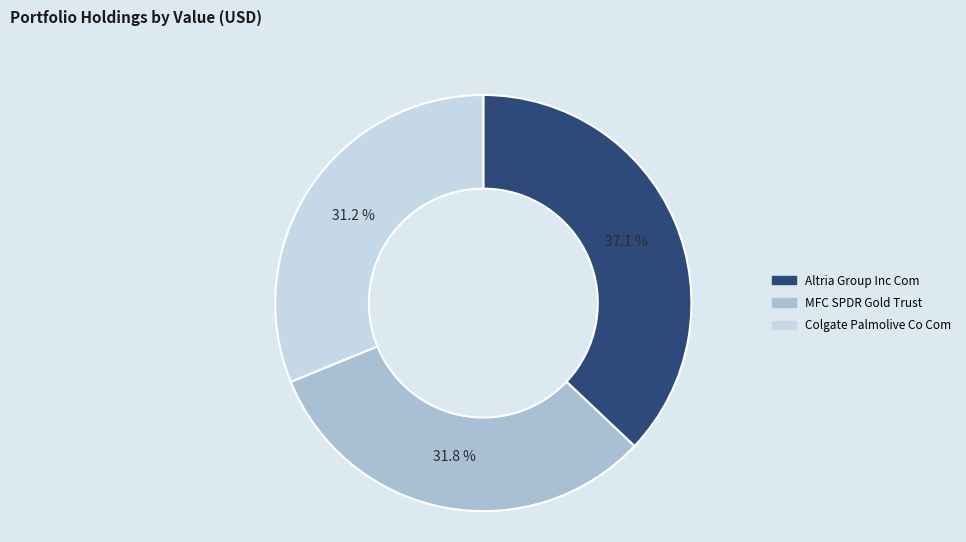

The Altria Group Inc Com slice represents 25% of the pie. True or false?

False